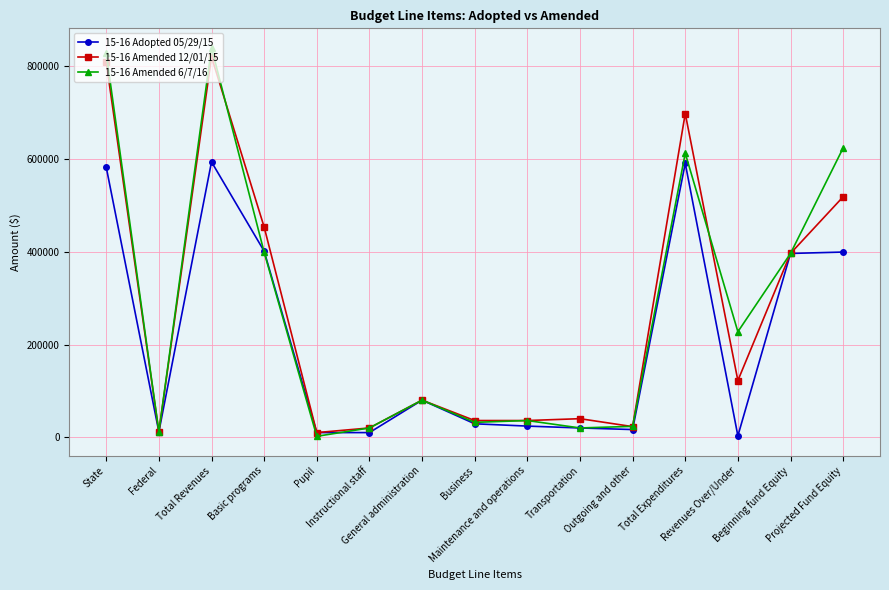

The 15-16 Amended 6/7/16 series shows 20000 at Instructional staff. True or false?

True